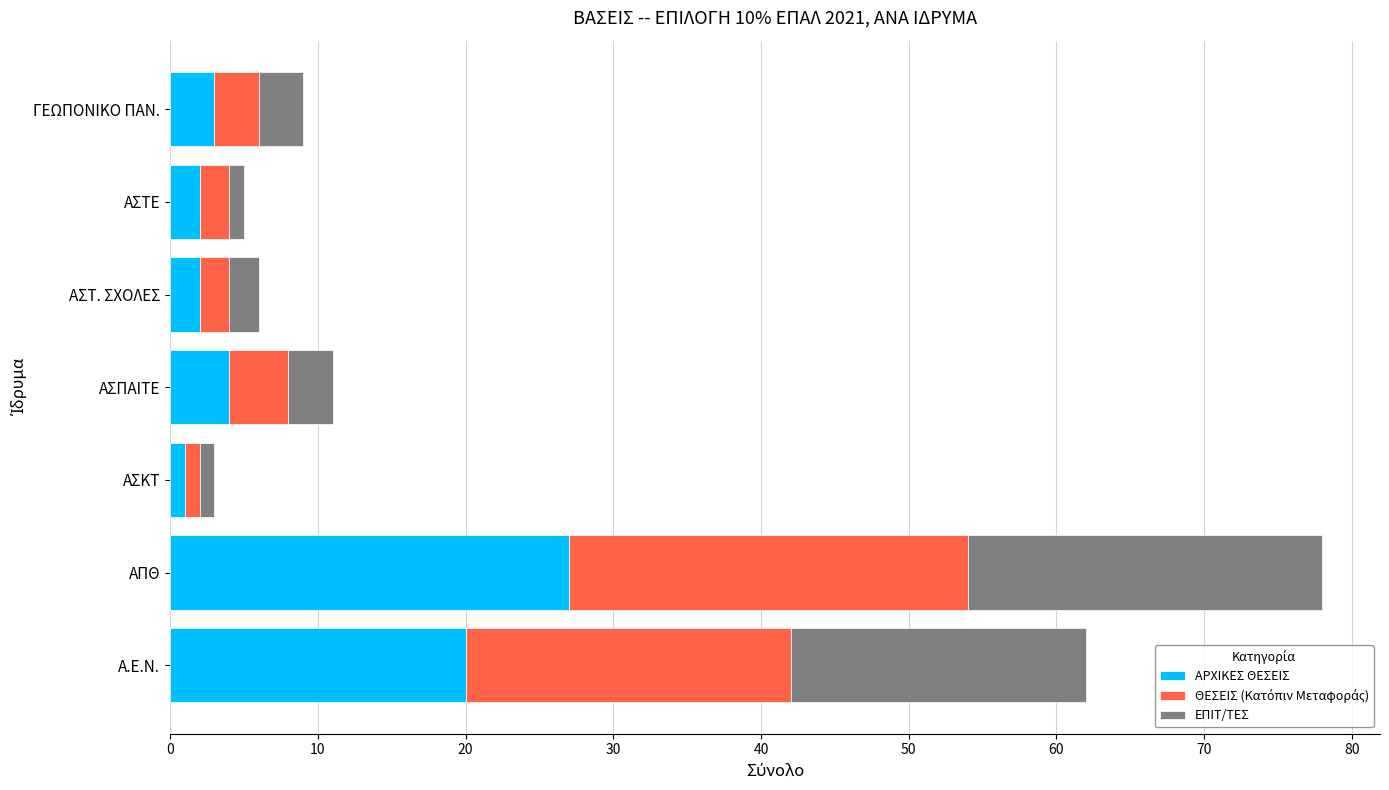

What is the difference between the maximum and minimum values in the ΑΡΧΙΚΕΣ ΘΕΣΕΙΣ series?

26